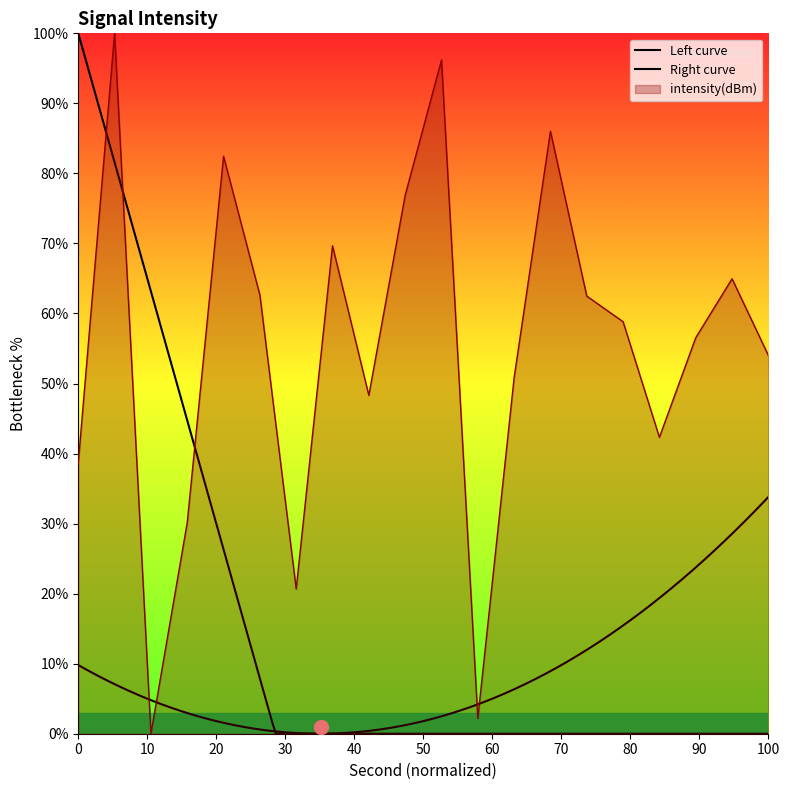

What is the average value?

55.2